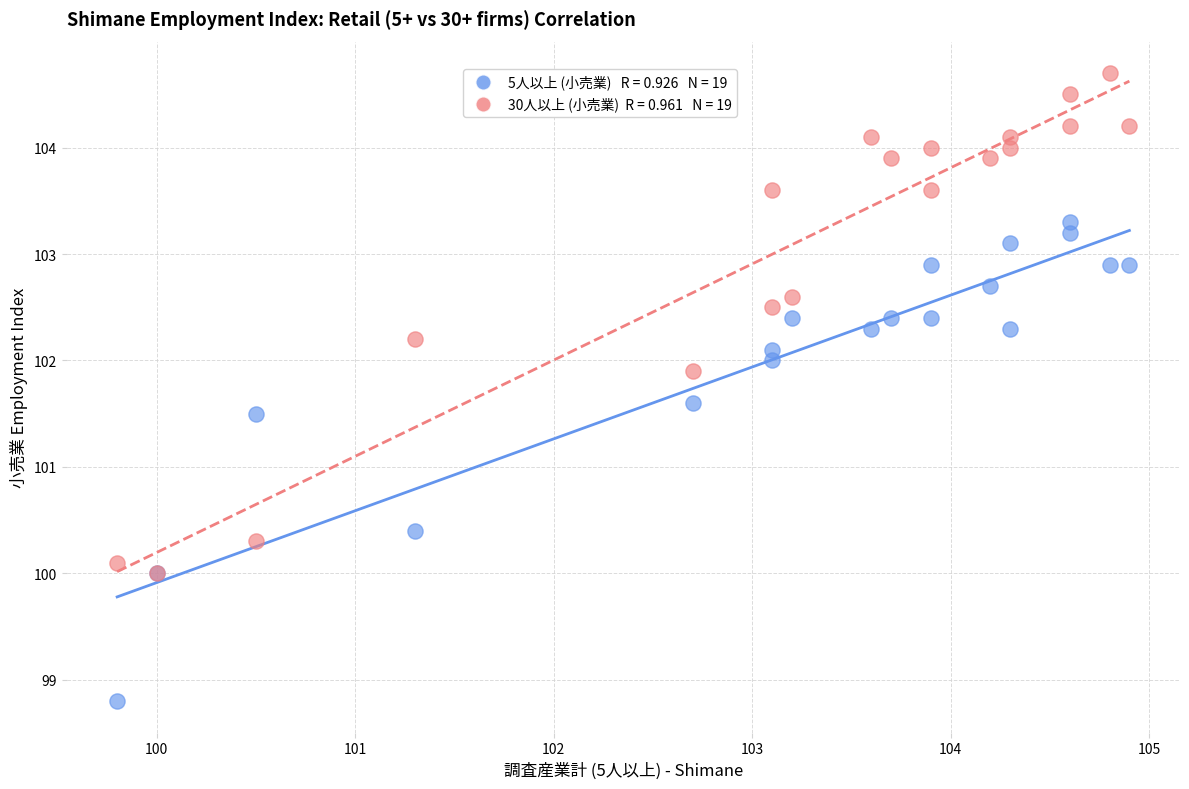

Across all series, what Y value is closest to 101?

101.5